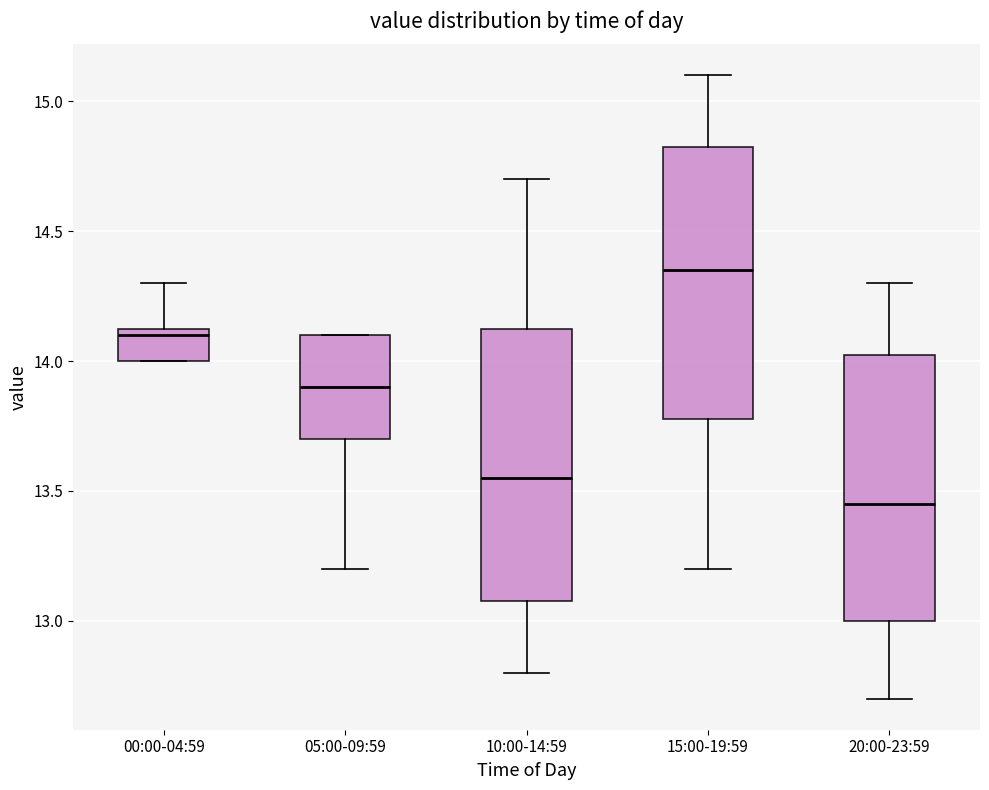

Which box has the lowest median line?

20:00-23:59